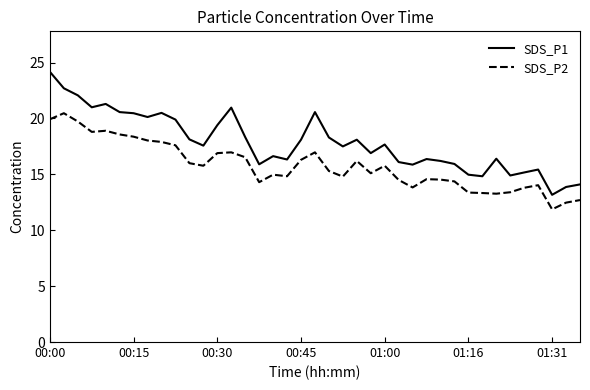

Rank the series by their average value, from highest to lowest.

SDS_P1, SDS_P2